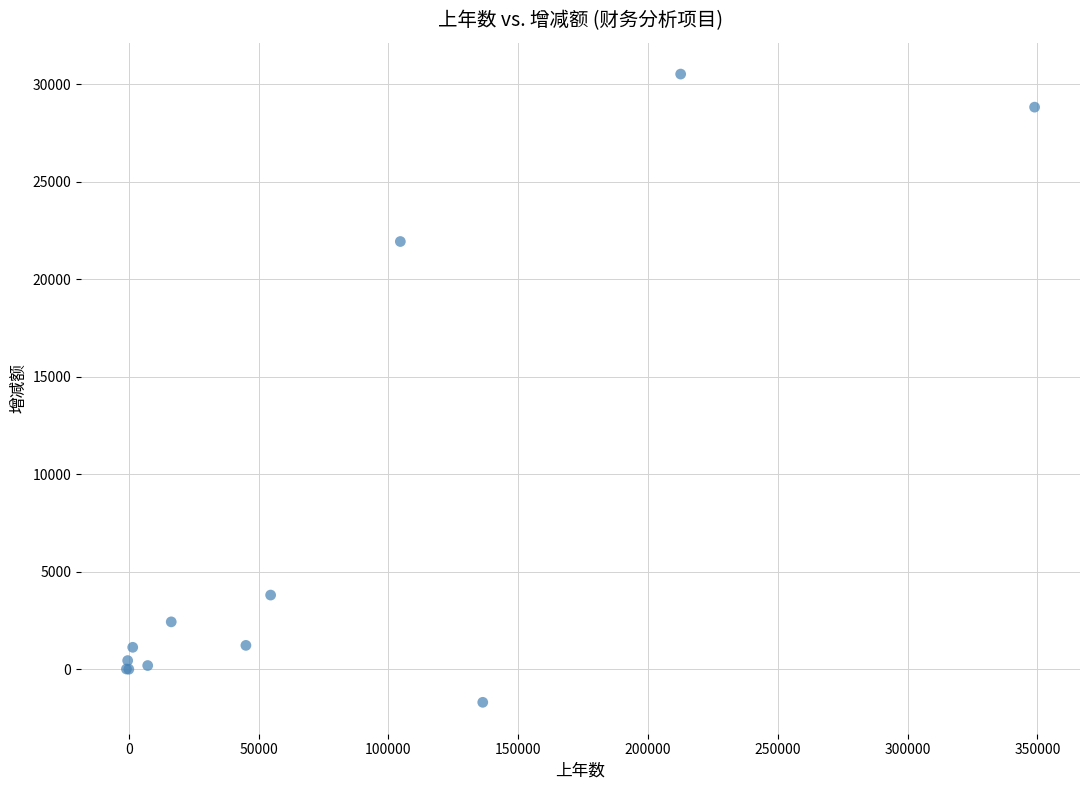

What Y value in the scatter plot is closest to 14409?

21929.3